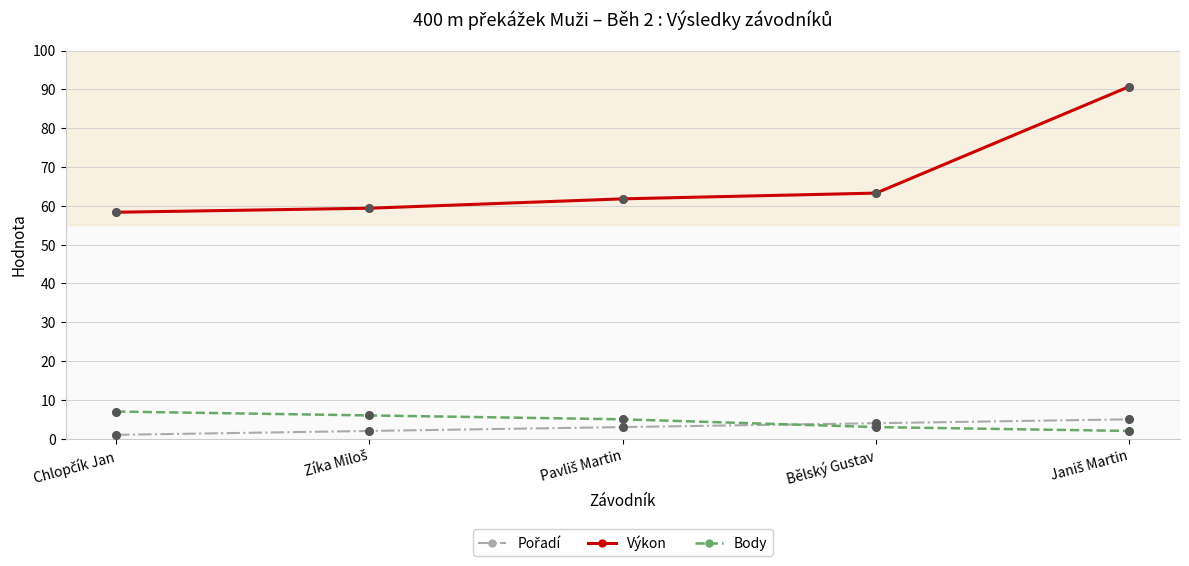

Which series has the largest total across all categories?

Výkon